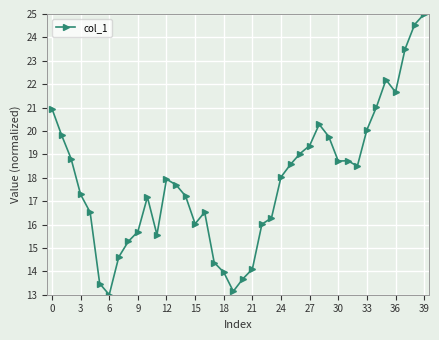

What is the difference between the maximum and minimum values?

12.0